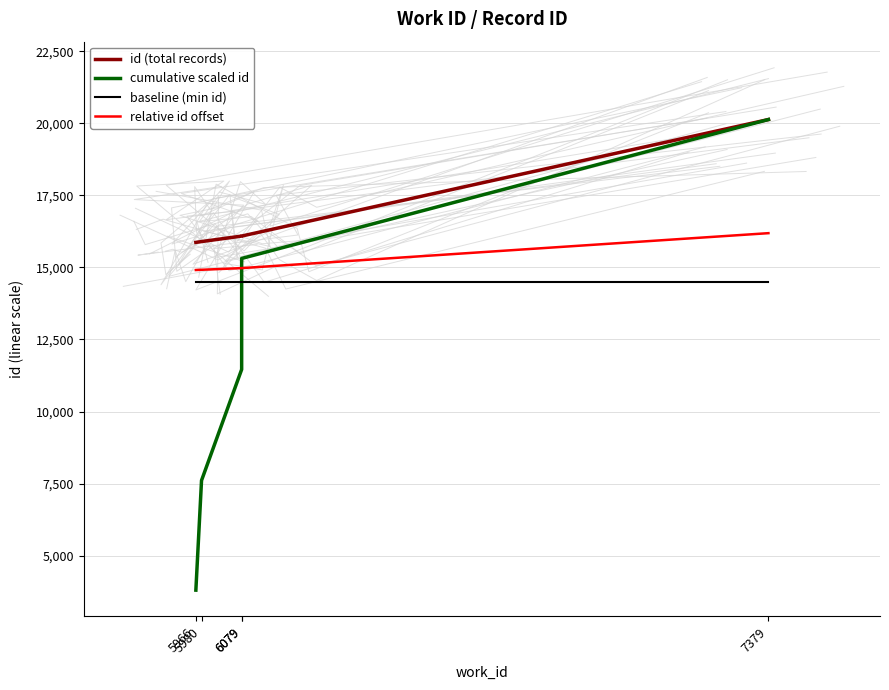

True or false: baseline (min id) and cumulative scaled id cross at least once.

True